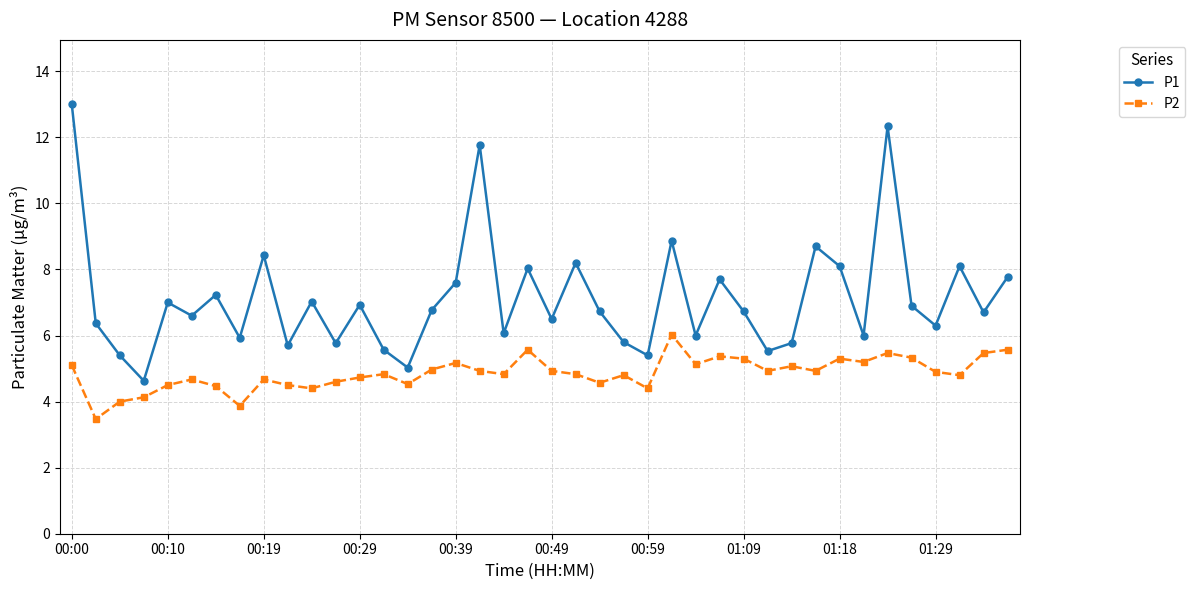

Rank the series by their maximum value, from lowest to highest.

P2, P1